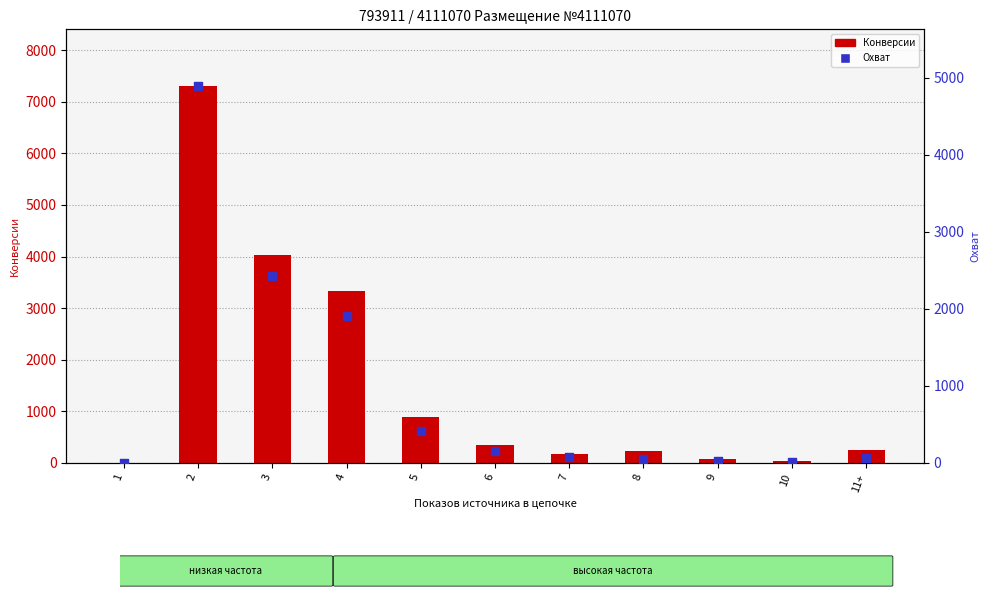

Is the value of Конверсии at 1 greater than the value of Охват at 6?

No